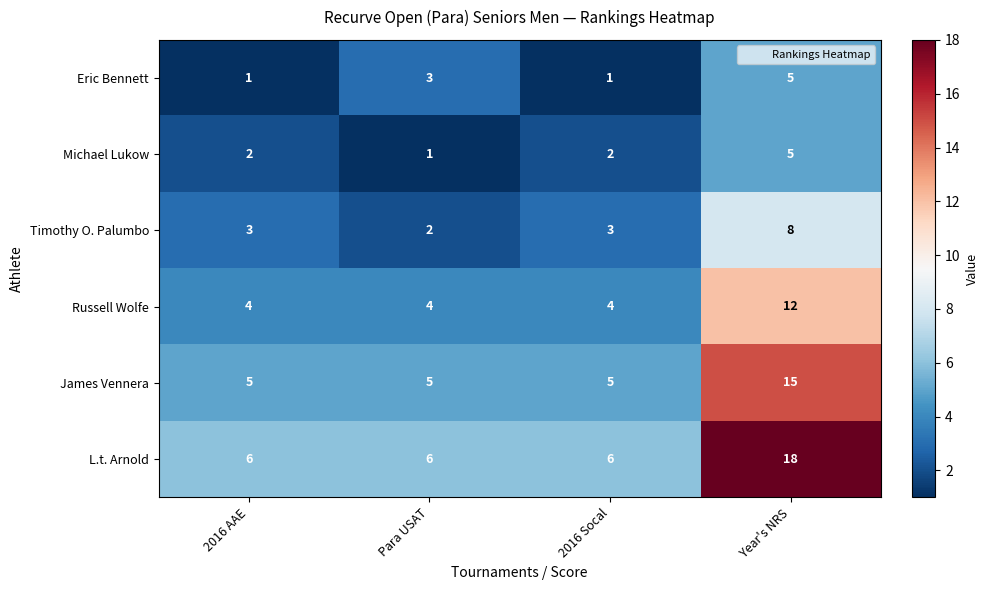

What is the total value across all series at 2016 AAE?

21